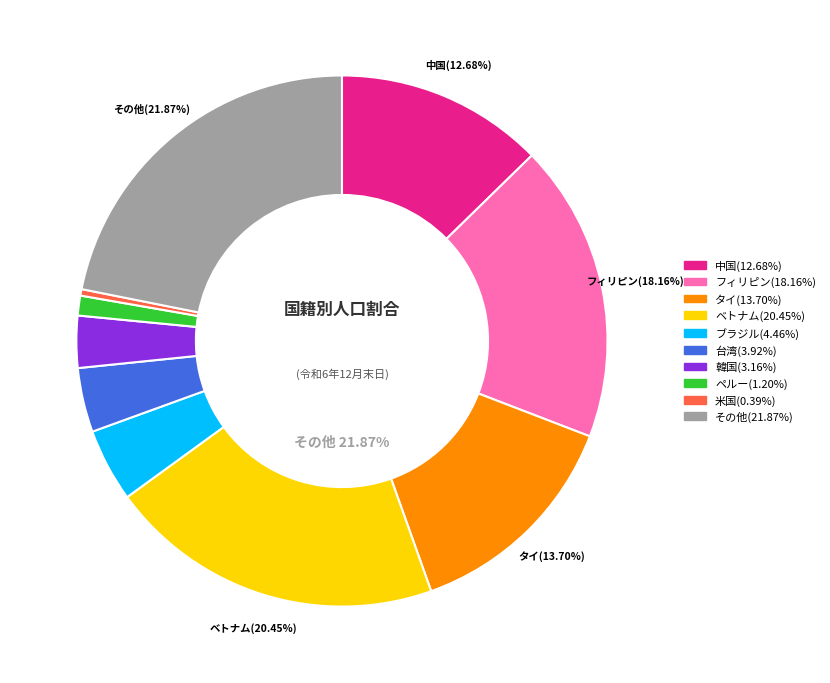

Which slice is the largest?

その他